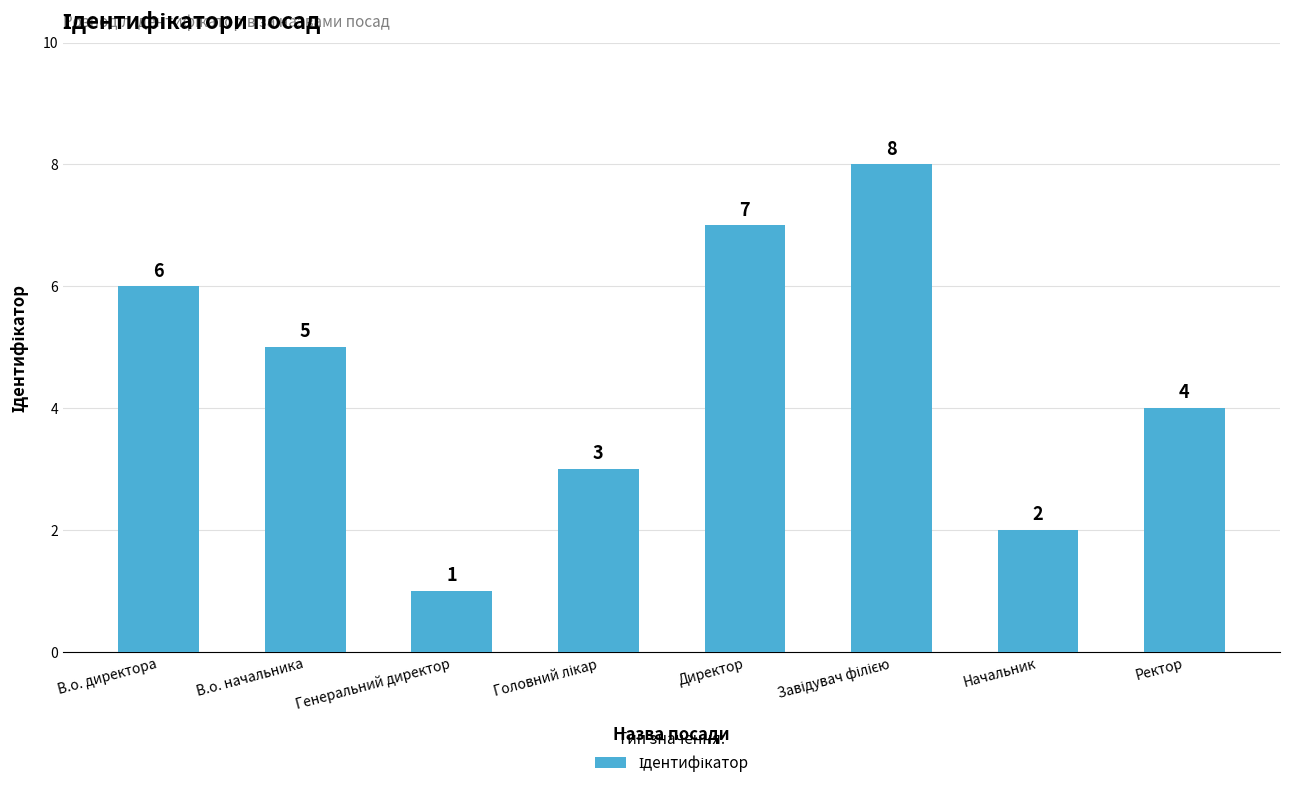

Are the bars horizontal?

No